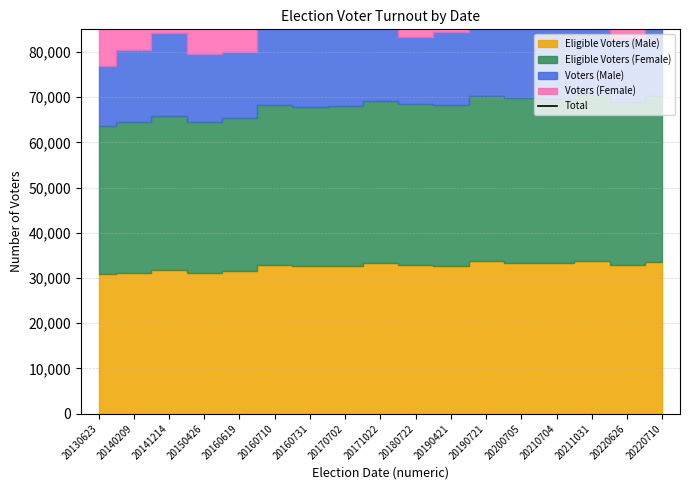

Rank the categories by value from lowest to highest.

20130623, 20160619, 20150426, 20140209, 20220626, 20180722, 20190421, 20210704, 20141214, 20170702, 20160710, 20171022, 20190721, 20160731, 20220710, 20200705, 20211031